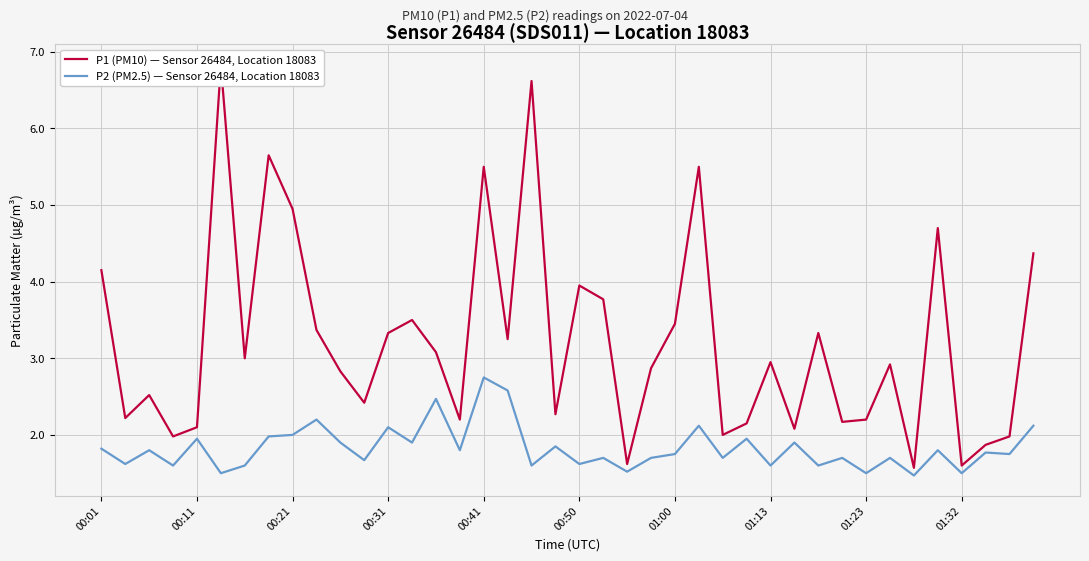

How many lines are shown in the chart?

2